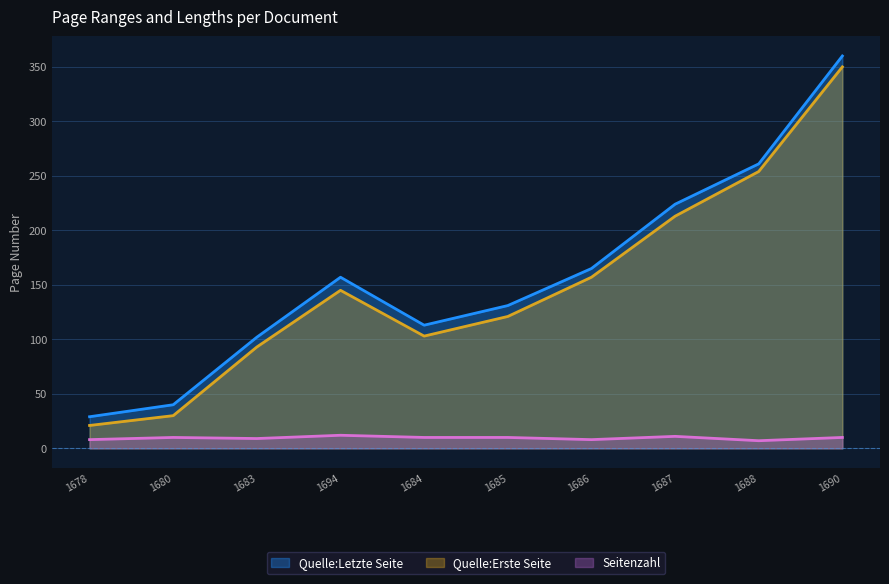

What is the maximum value shown in the chart?

360